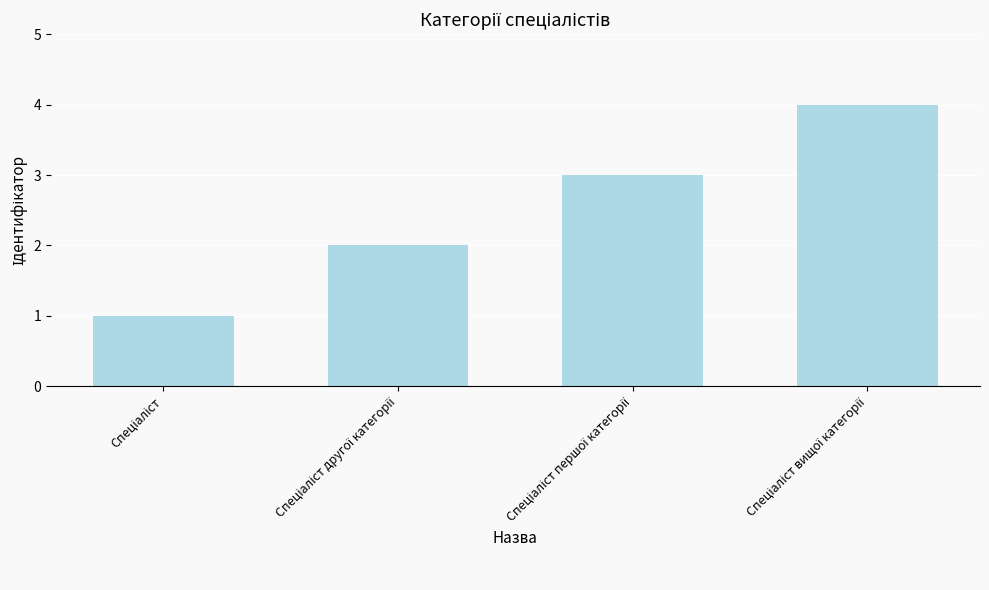

How many values are below 3?

2